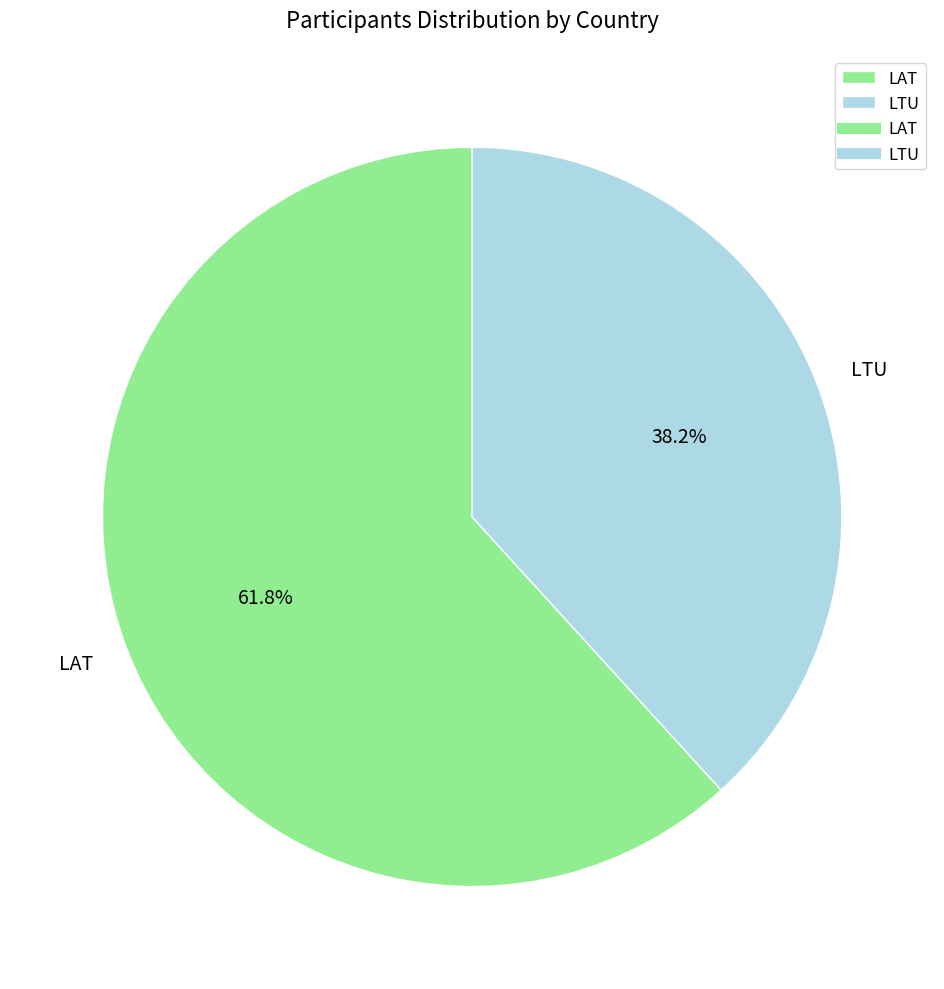

To the nearest percent, what is the difference between the LAT and LTU slice percentages?

24%